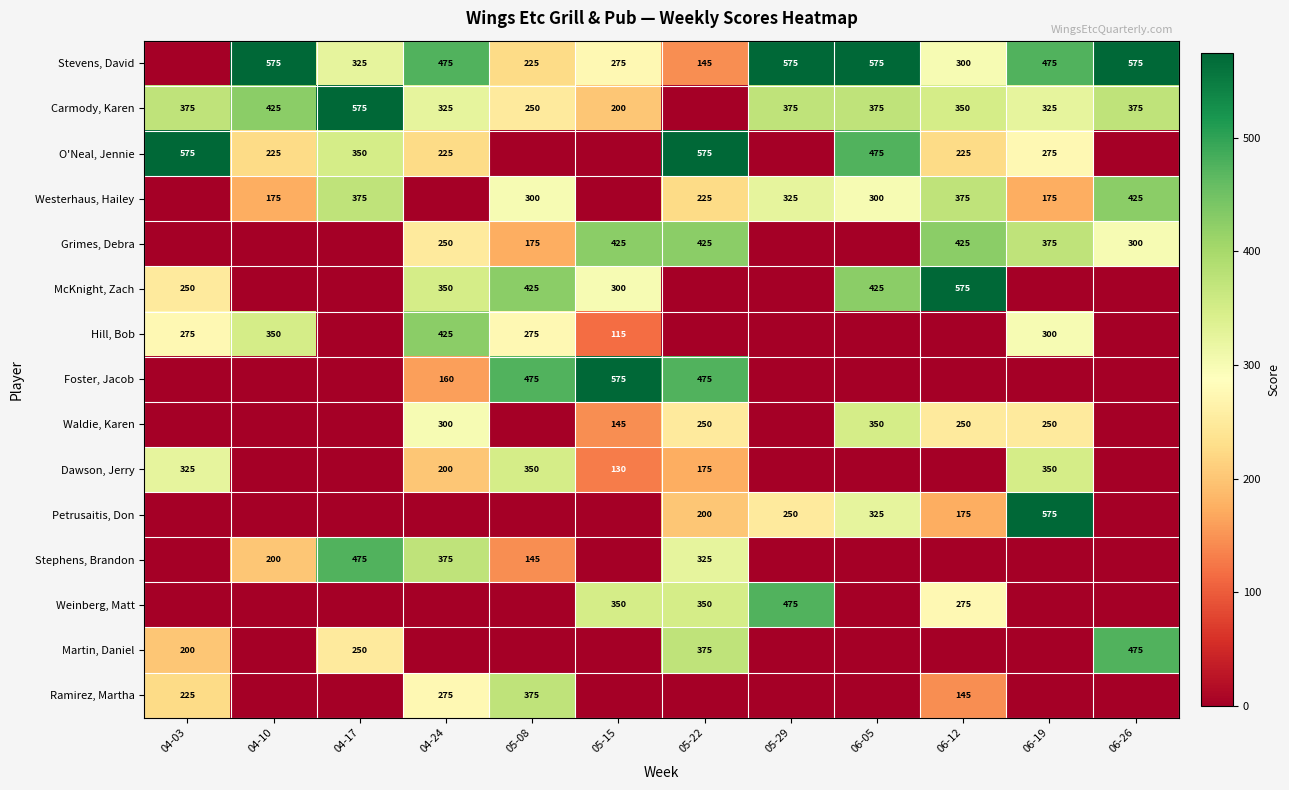

The Martin, Daniel series shows 292 at 06-19. True or false?

False